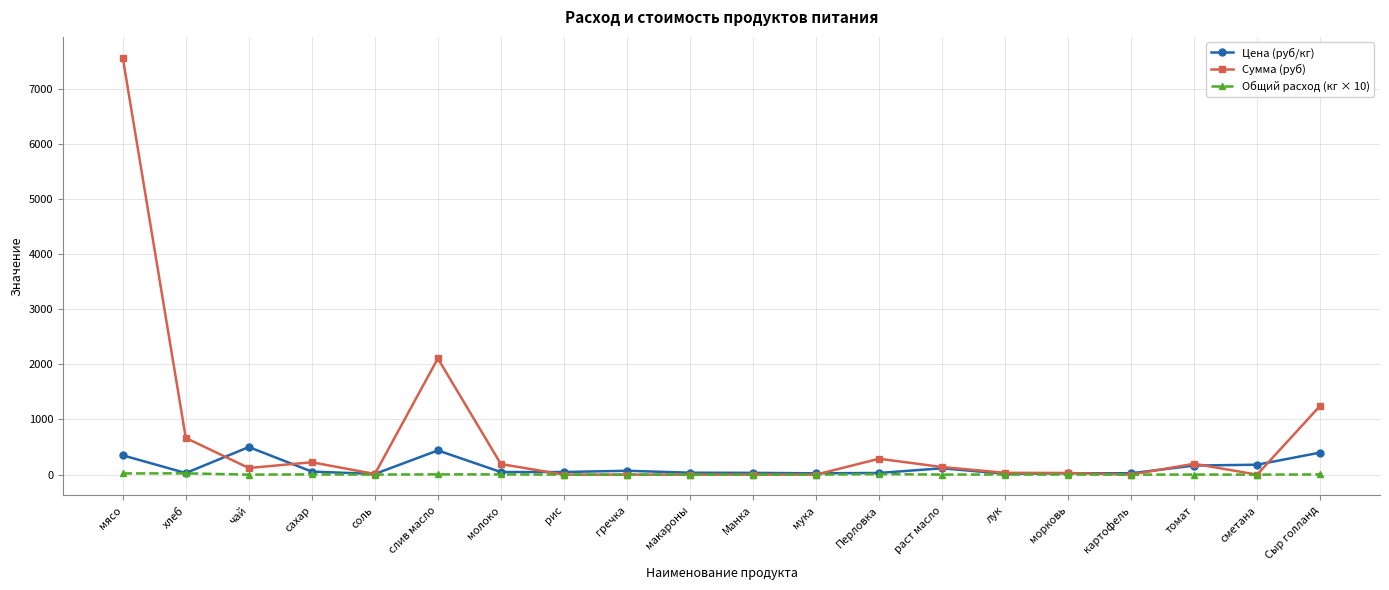

At which category is the sum across all series the highest?

мясо